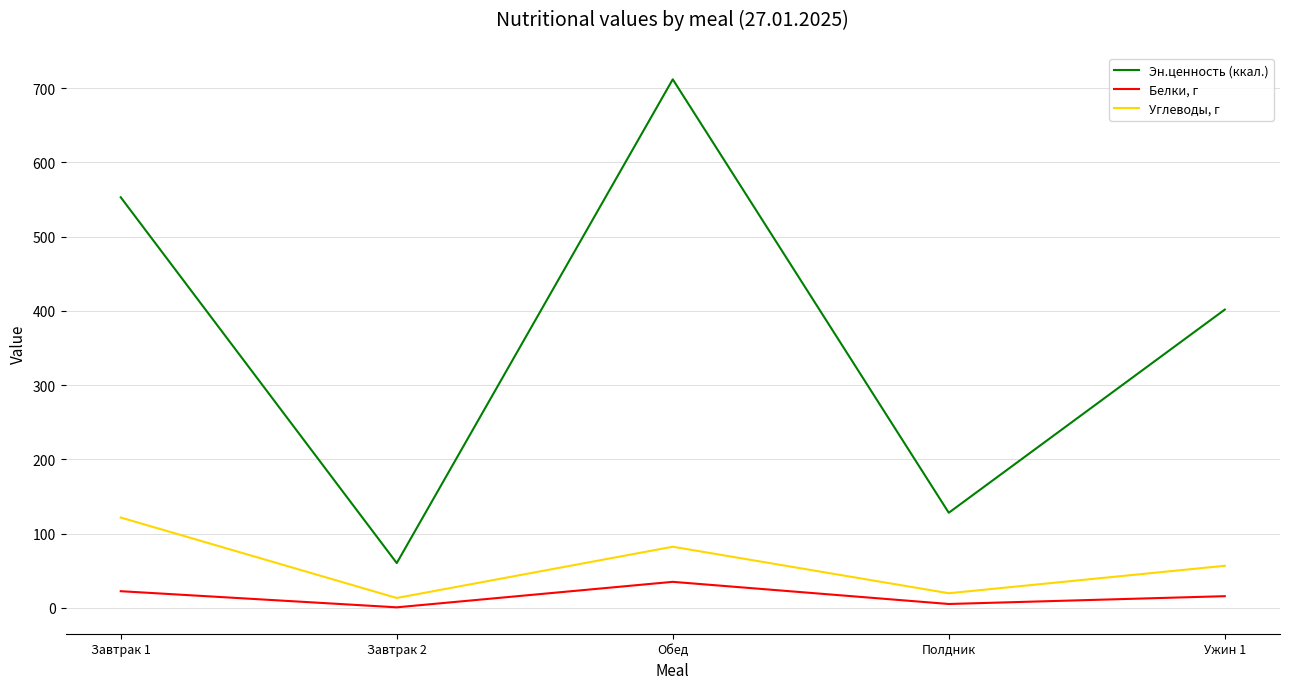

List the series in order of their peak value, highest first.

Эн.ценность (ккал.), Углеводы, г, Белки, г